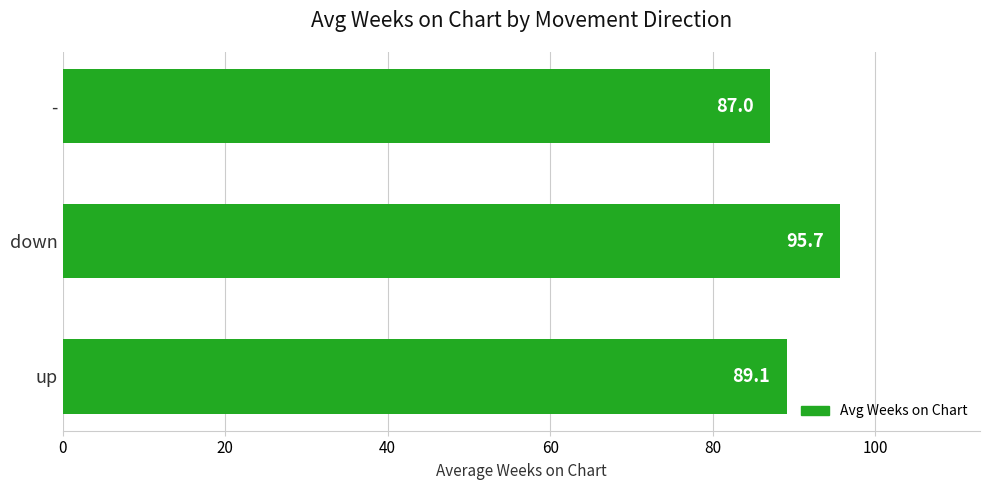

What is the minimum value shown in the chart?

87.0